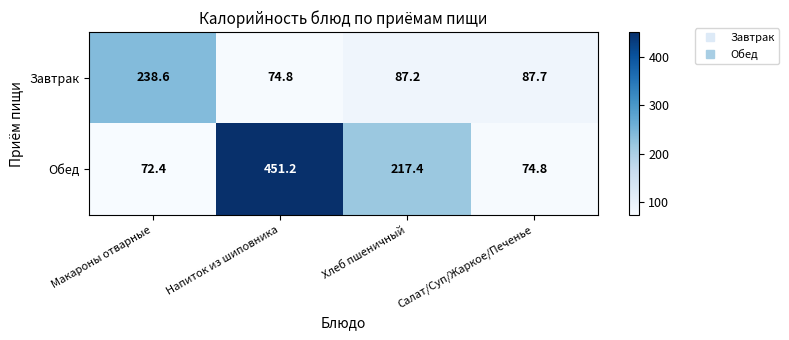

Which category has the lowest value in the Завтрак series?

Напиток из шиповника